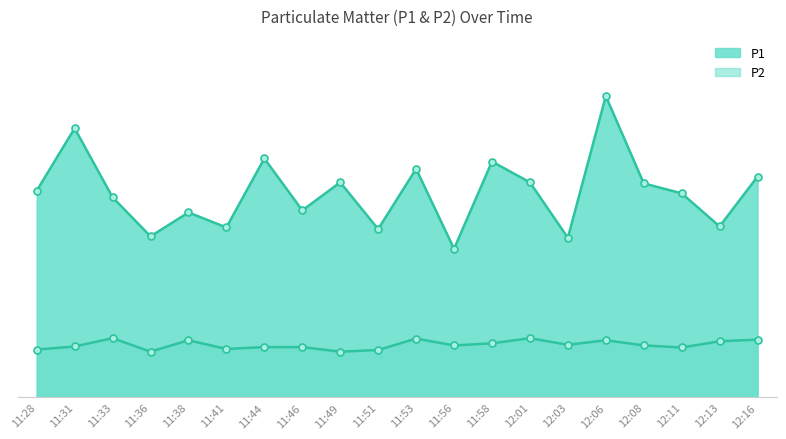

At which category does the chart reach its minimum across all series?

11:36